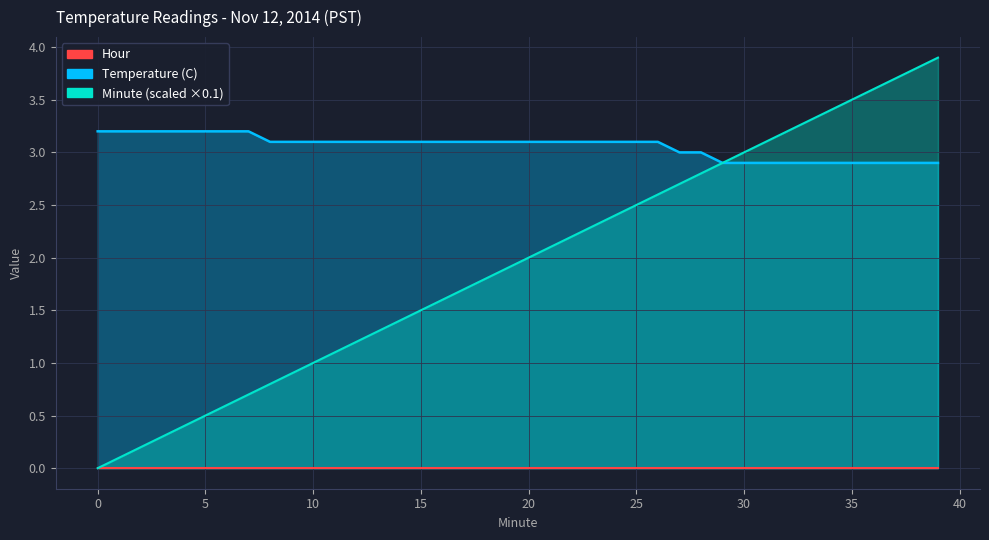

Where do Temperature (C) and Minute first cross each other?

28 and 29